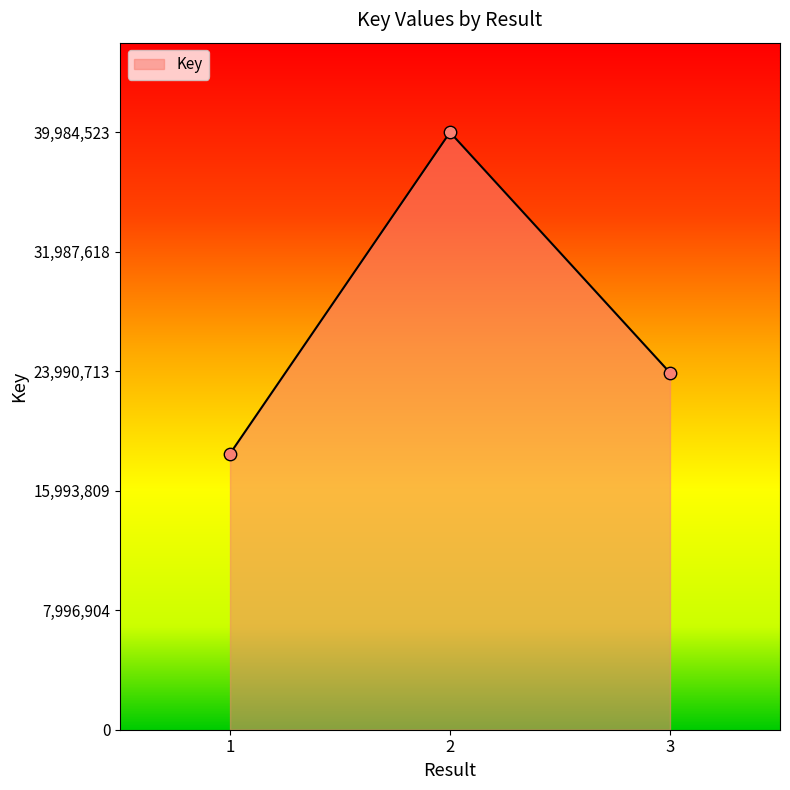

What is the ratio of the value at 3 to the value at 2?

0.6